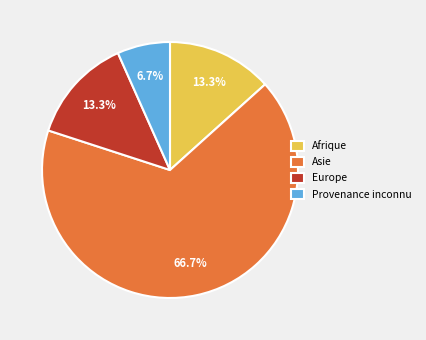

To the nearest percent, what is the difference between the Provenance inconnu and Afrique slice percentages?

7%